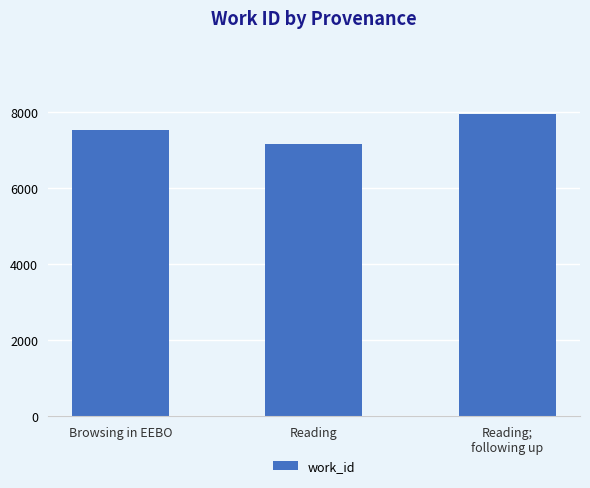

Count the number of categories in the chart.

3